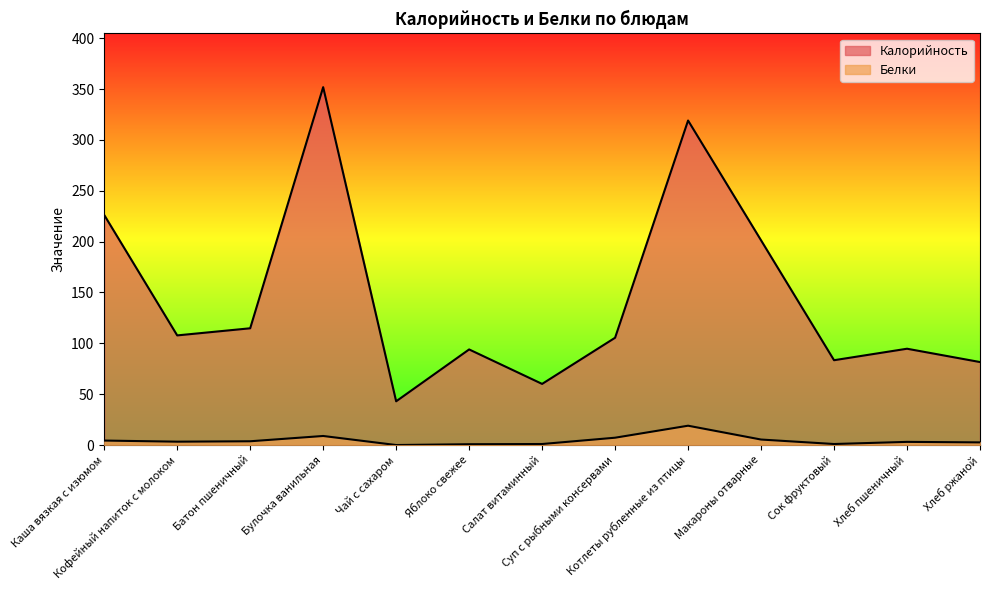

What value does the Калорийность series have at Каша вязкая с изюмом?

226.2